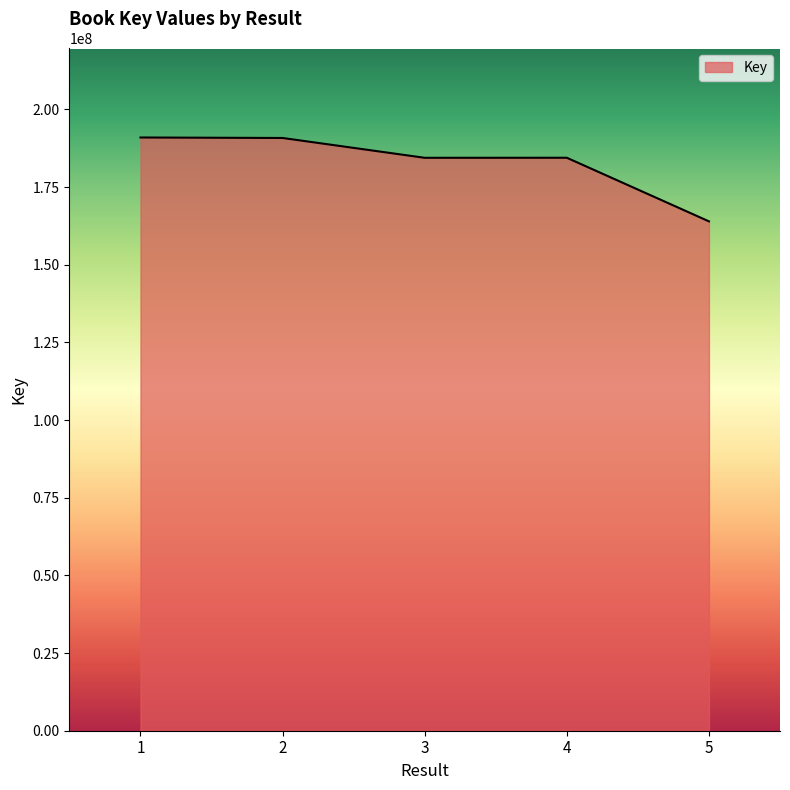

Where is the data nearest to the value 177442431?

3